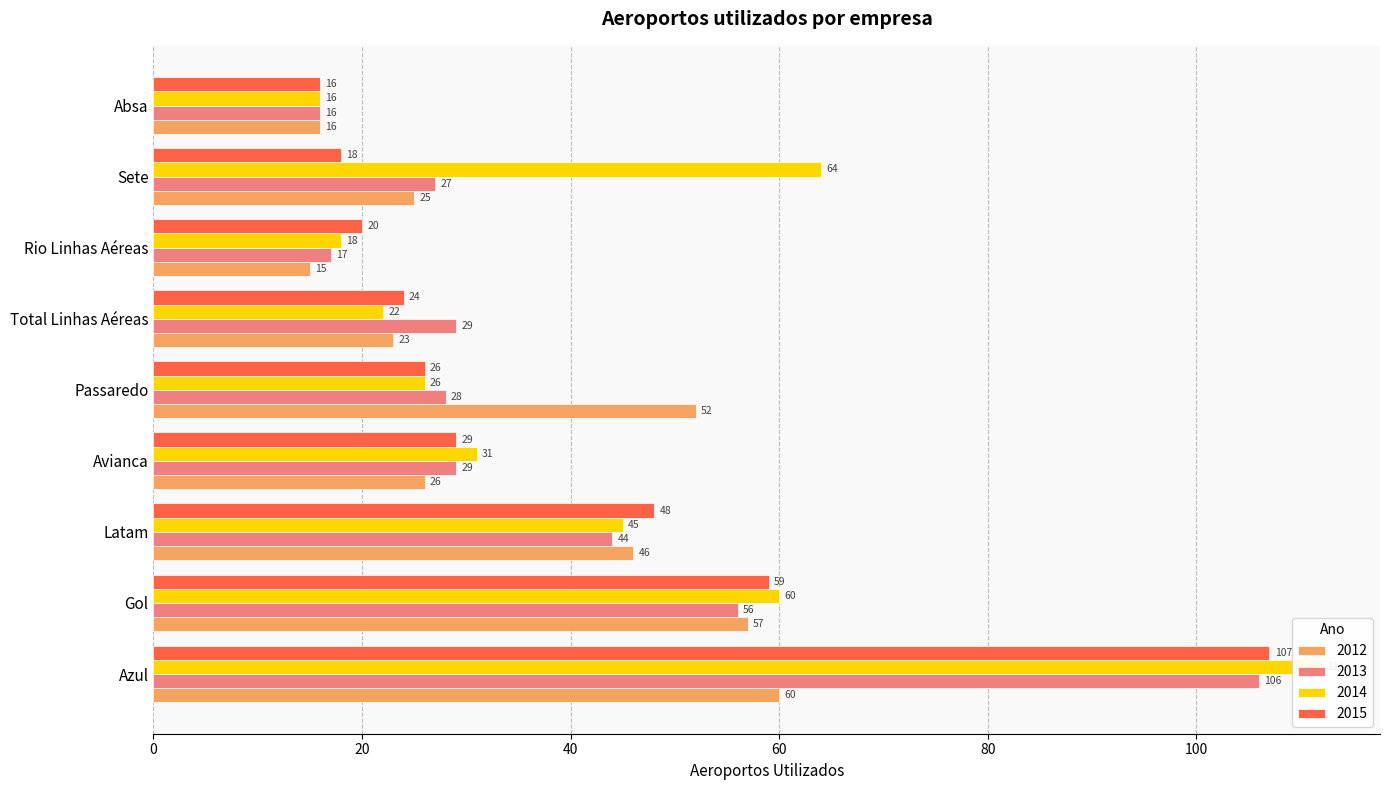

What is the total value across all series at Total Linhas Aéreas?

98